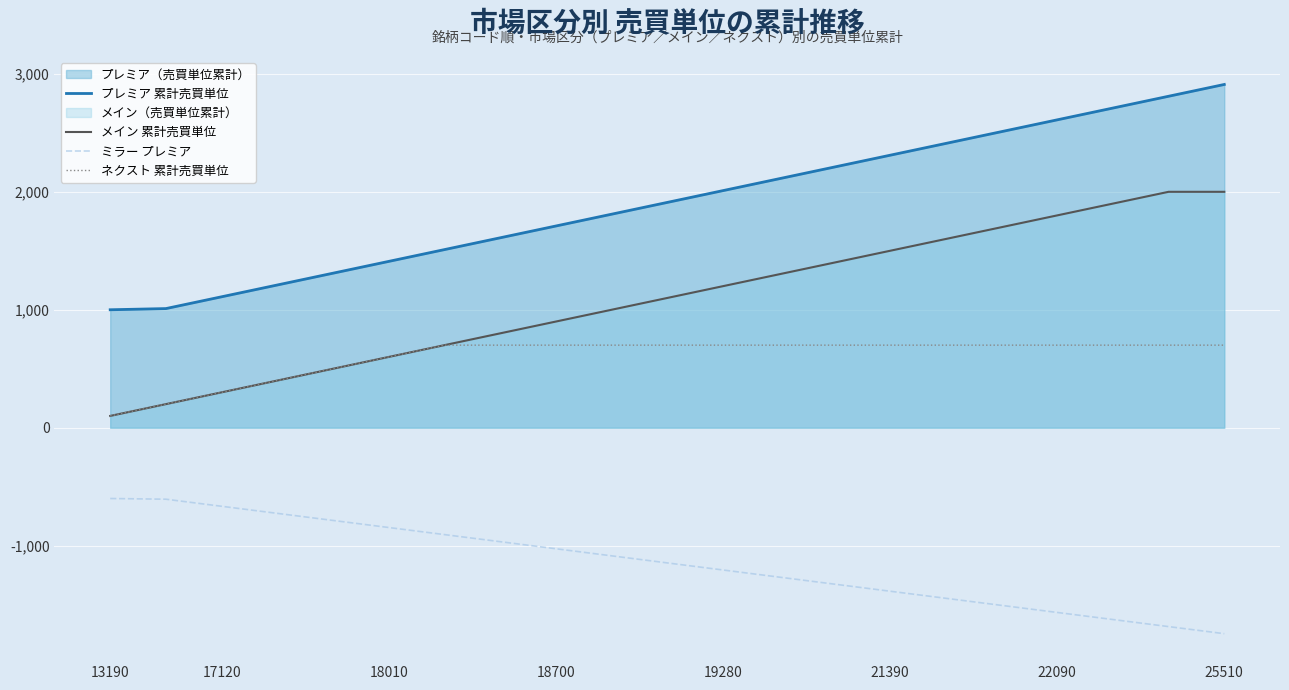

What is the difference between the second highest and second lowest values in the プレミア 累計売買単位 series?

1800